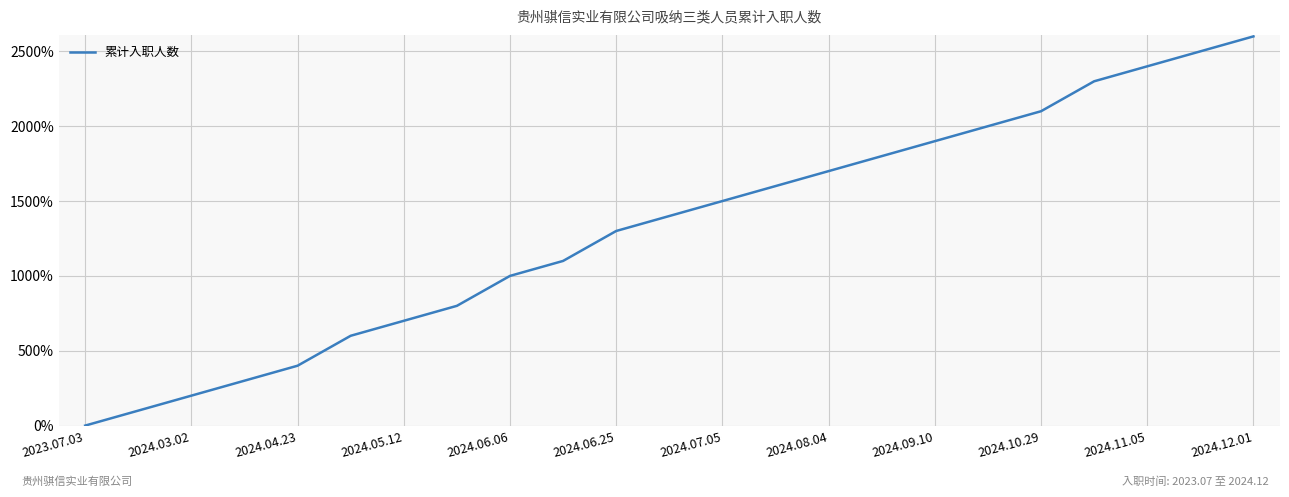

What is the maximum value shown in the chart?

2600